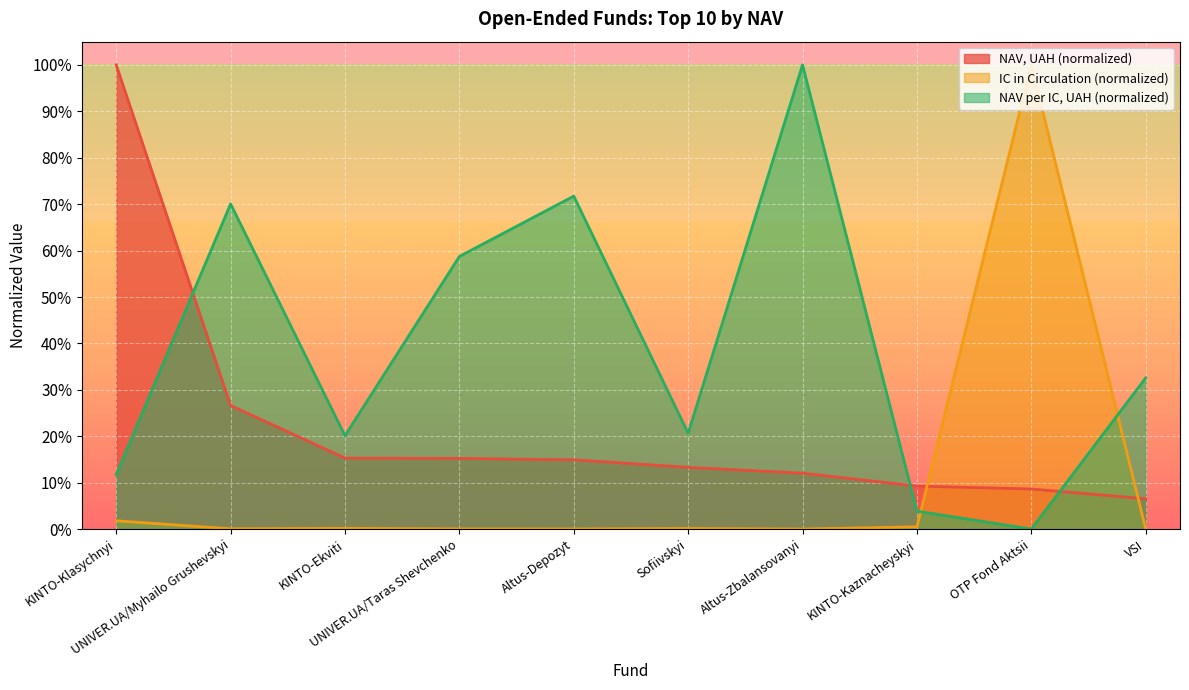

The NAV per one IC, UAH series shows 0.3 at Sofiivskyi. True or false?

False